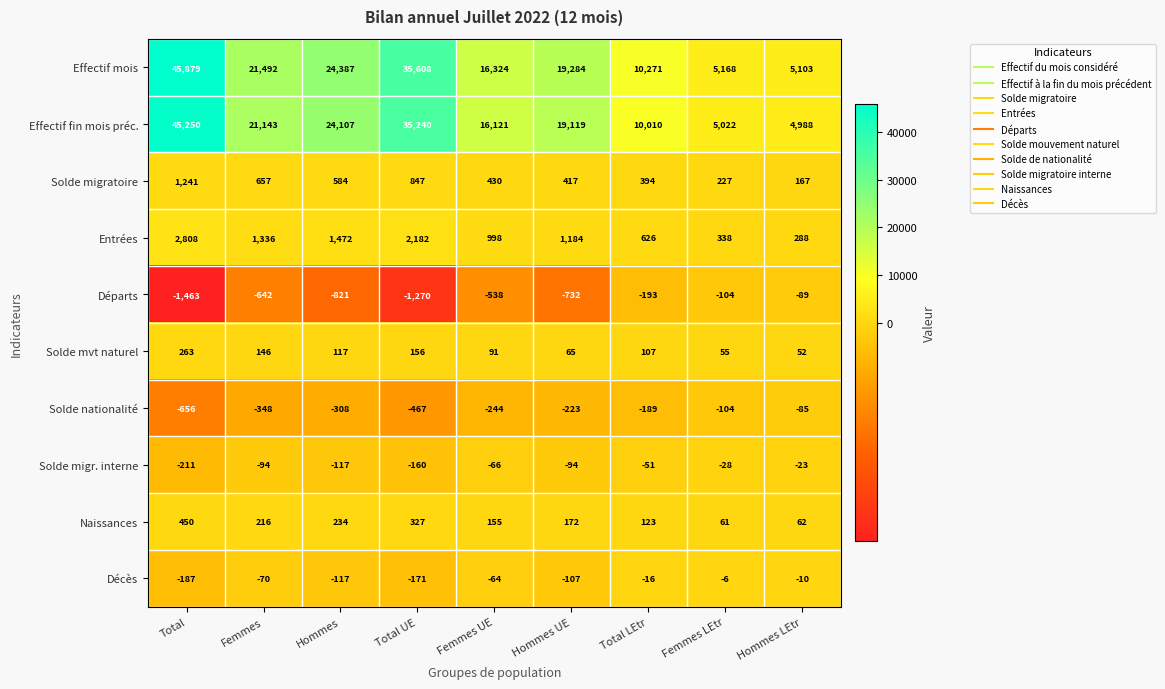

What is the difference between the highest and lowest values at Femmes UE?

16862